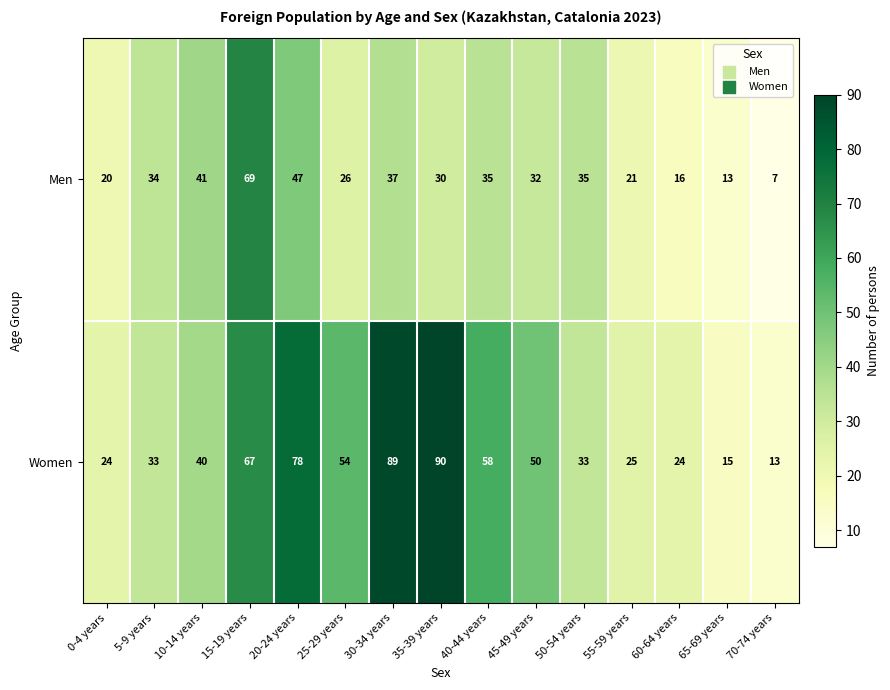

Is it true that Men equals 13 at 45-49 years?

False